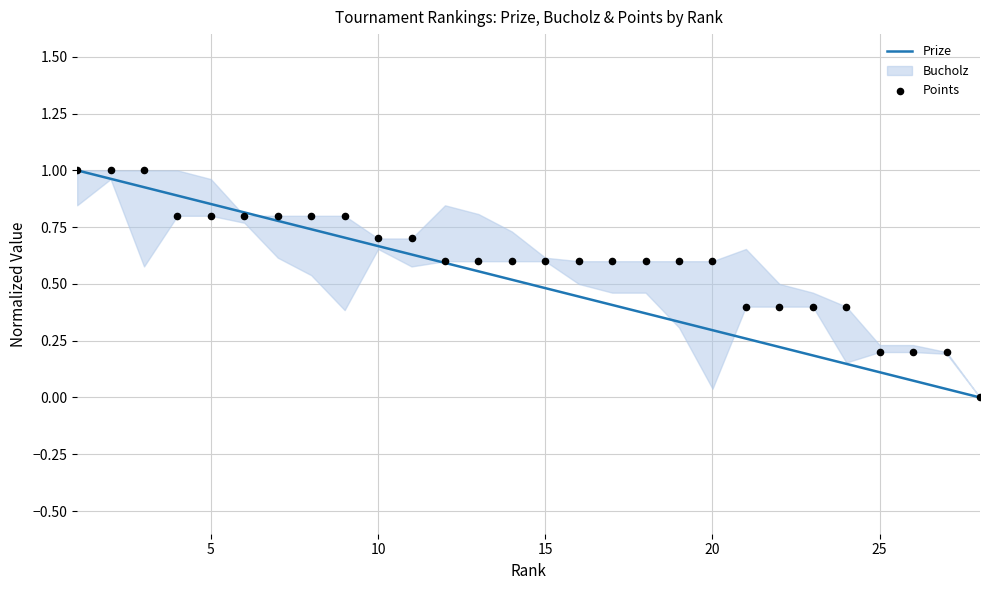

Which series contains the highest Y value?

Prize